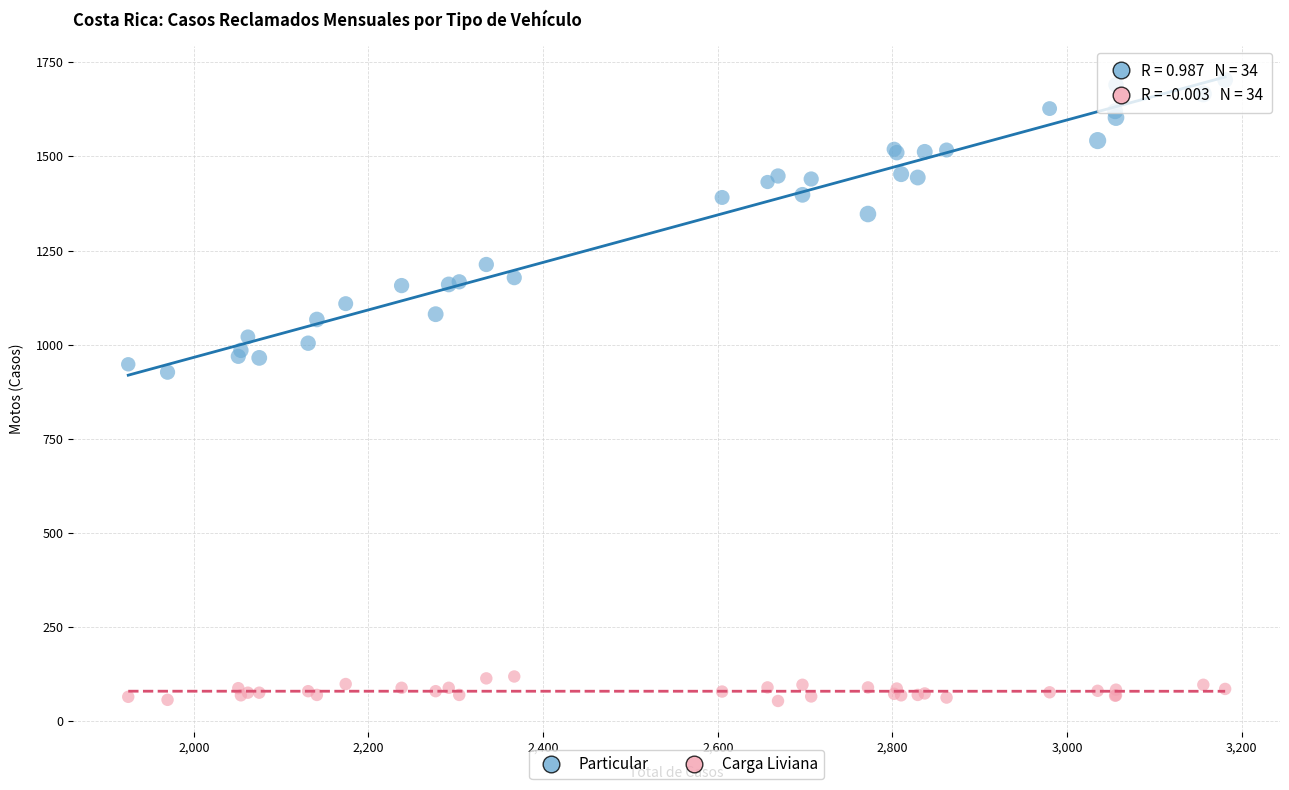

What are all the series names shown in the legend?

Particular, Carga Liviana